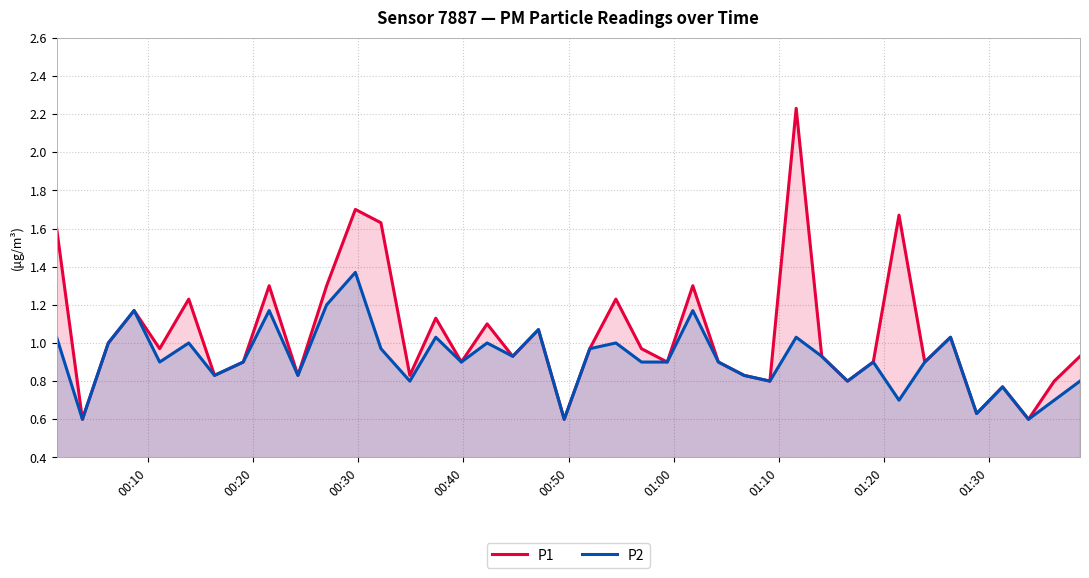

Which series has the widest spread of values?

P1